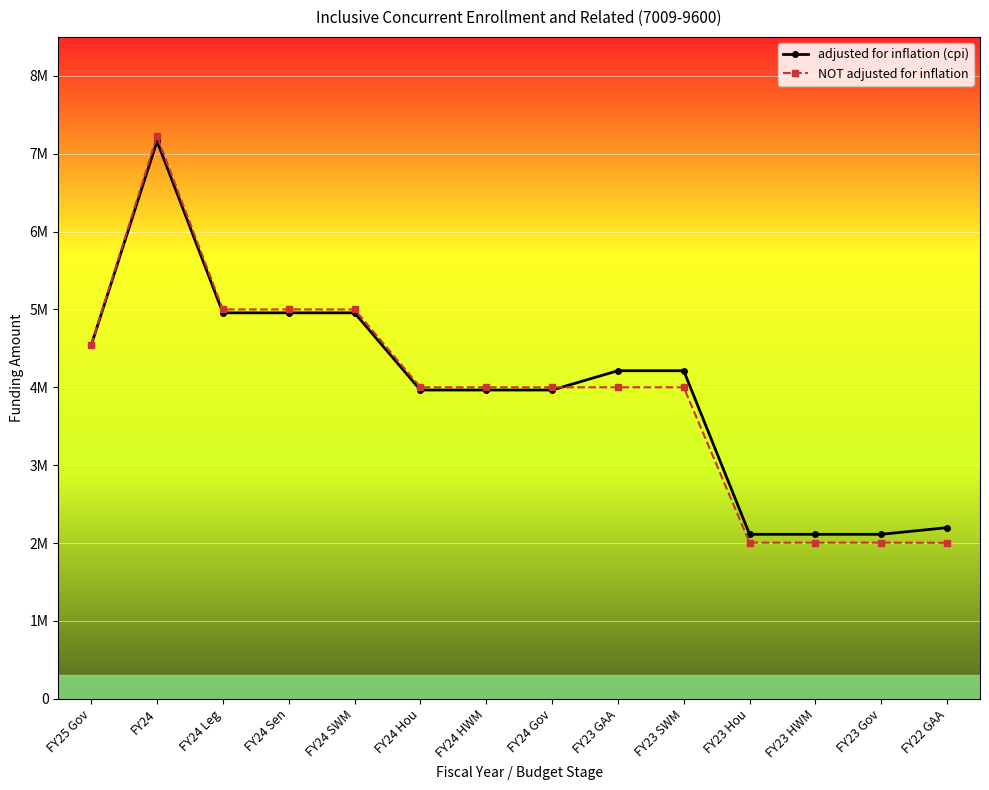

True or false: adjusted for inflation (cpi) has more than 0 interior local peaks.

True